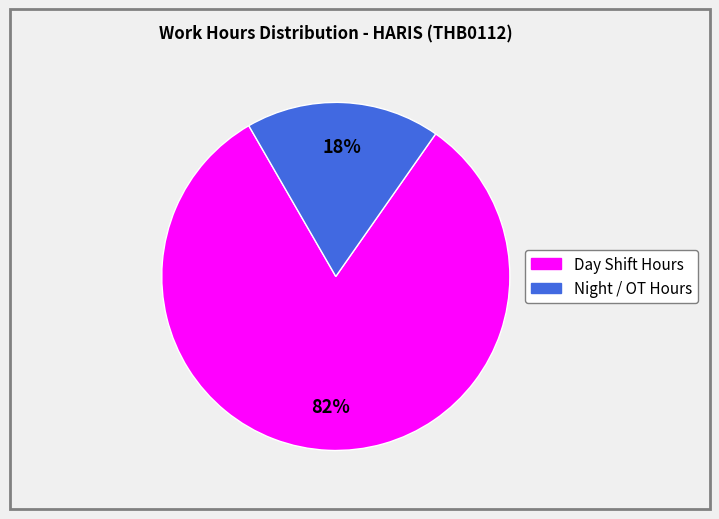

To the nearest percent, what is the difference between the largest and smallest slice percentages?

64%